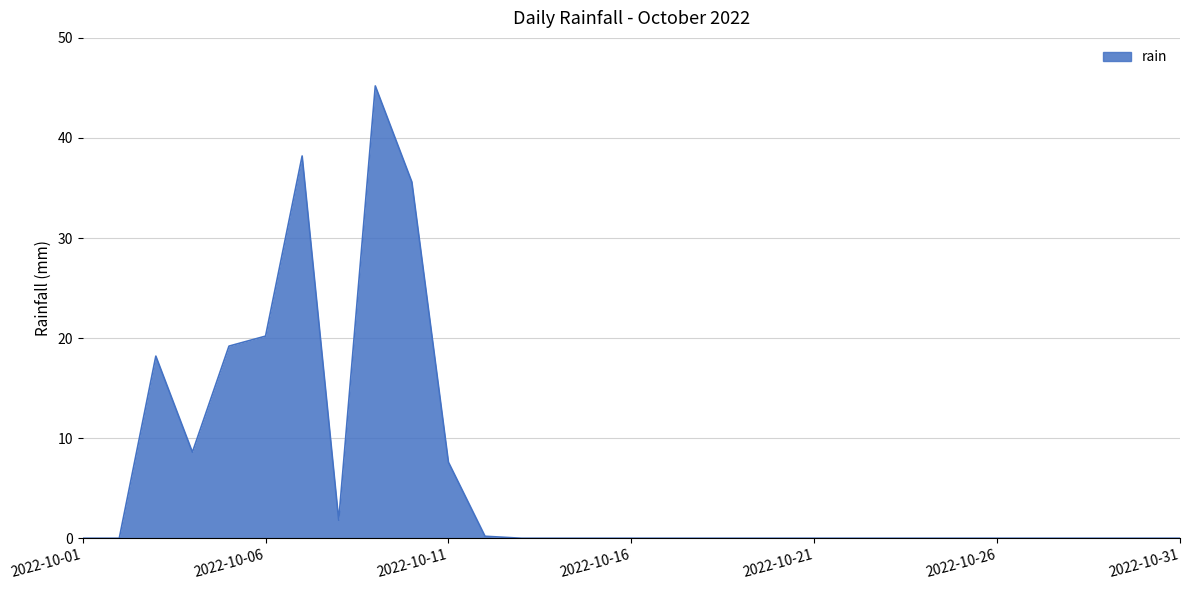

What is the average value?

6.3